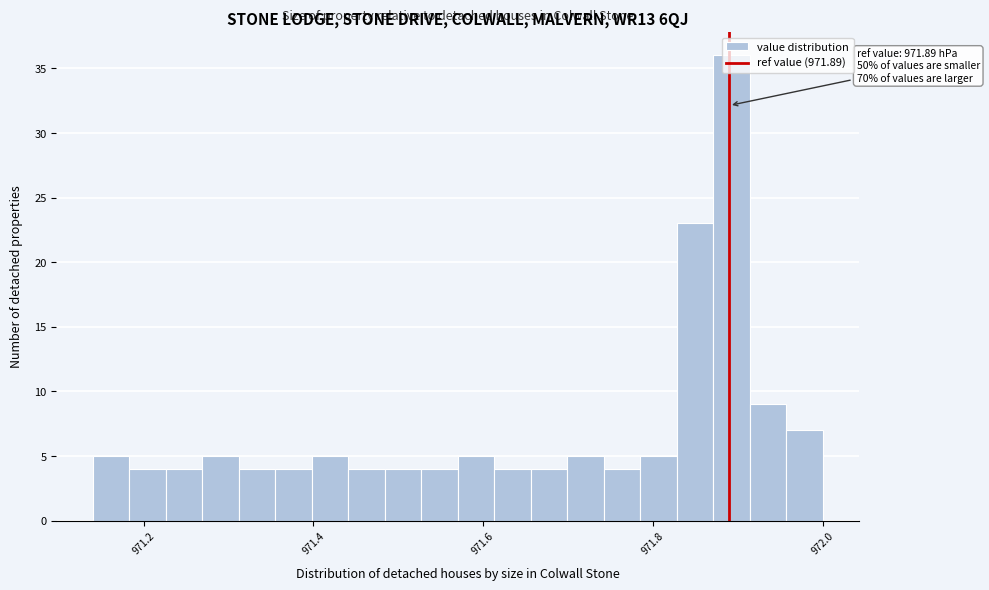

Read against the x-axis, roughly where is the centre of the tallest bar?

971.90